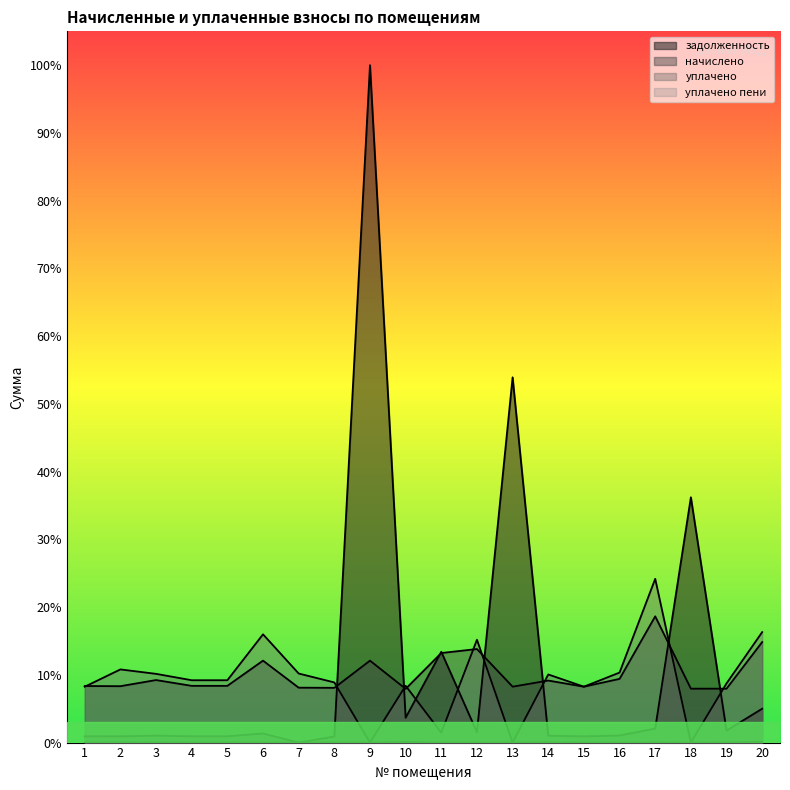

Reading right to left, transcribe all the data shown in this chart.

задолженность: 1716.6	608.2	12431.9	710.8	358.7	314.8	349.3	18510.9	526.8	4600.6	1258.4	34326.9	308.2	0.0	461.4	319.4	319.4	352.1	317.6	318.5
начислено: 5094.0	2731.9	2731.9	6396.9	3227.9	2832.8	3143.9	2832.8	4741.0	4539.2	2723.6	4152.6	2774.0	2782.3	4152.6	2874.9	2874.9	3169.1	2858.0	2866.4
уплачено: 5598.8	2999.3	0.0	8298.7	3547.8	2832.8	3452.2	0.0	5210.8	500.1	2878.9	0.0	3048.9	3500.0	5486.9	3159.8	3159.8	3483.1	3707.7	2832.0
уплачено пени: 28.6	7.0	0.0	4.9	0.0	0.0	7.0	0.0	0.0	0.0	22.6	0.0	0.0	0.0	0.0	0.0	0.0	0.0	3.2	0.0